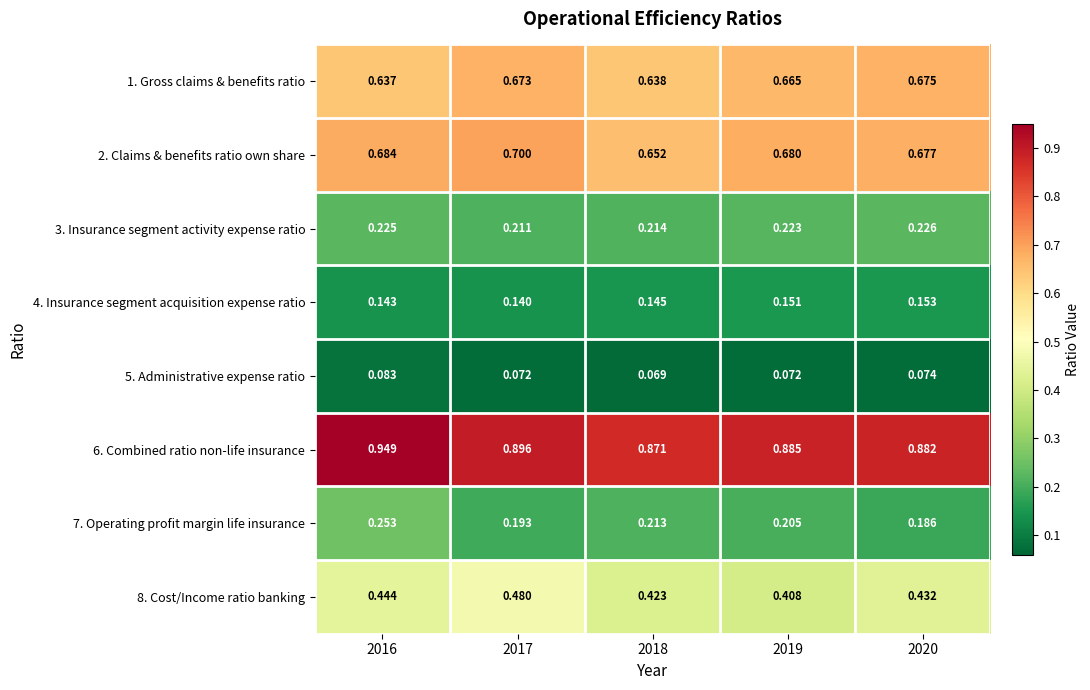

Is the value of 1. Gross claims & benefits ratio at 2018 greater than the value of 6. Combined ratio non-life insurance at 2017?

No